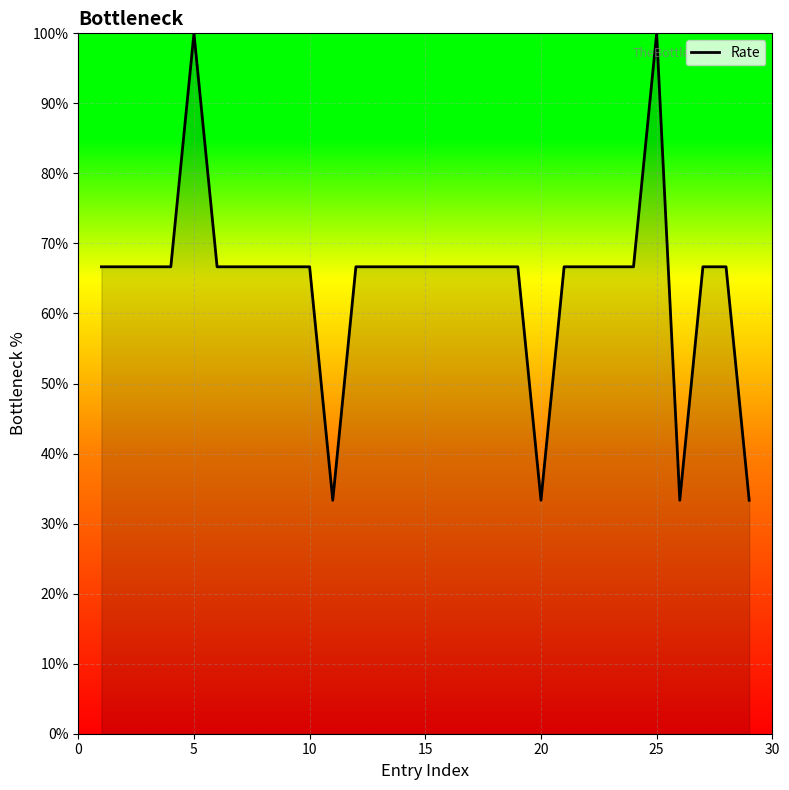

What is the smallest value displayed?

33.3